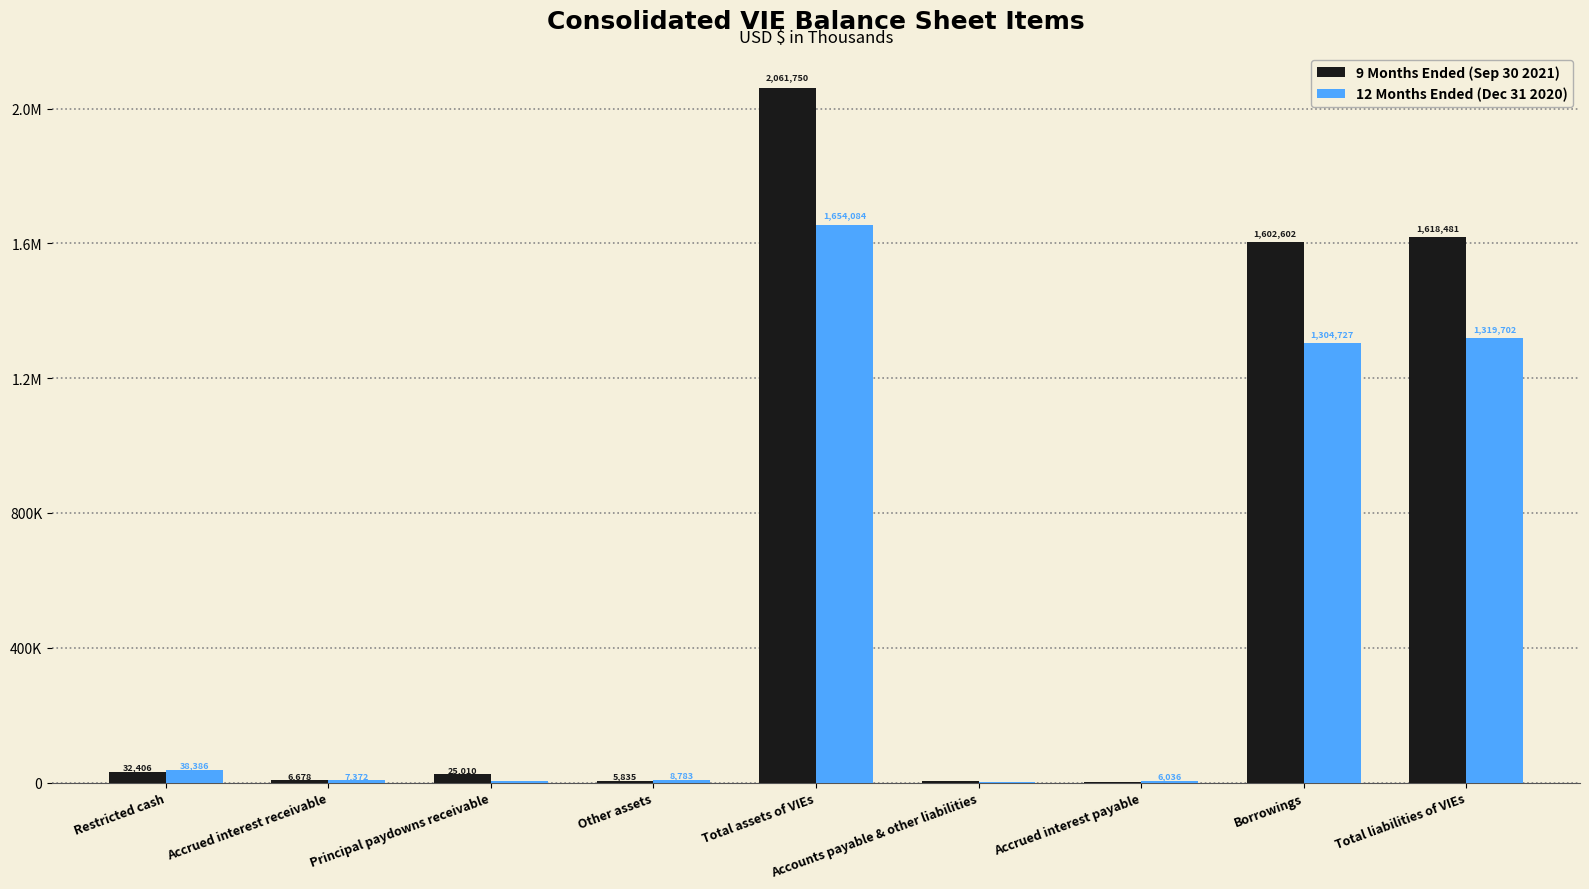

Are the bars grouped side by side (vs. stacked)?

Yes